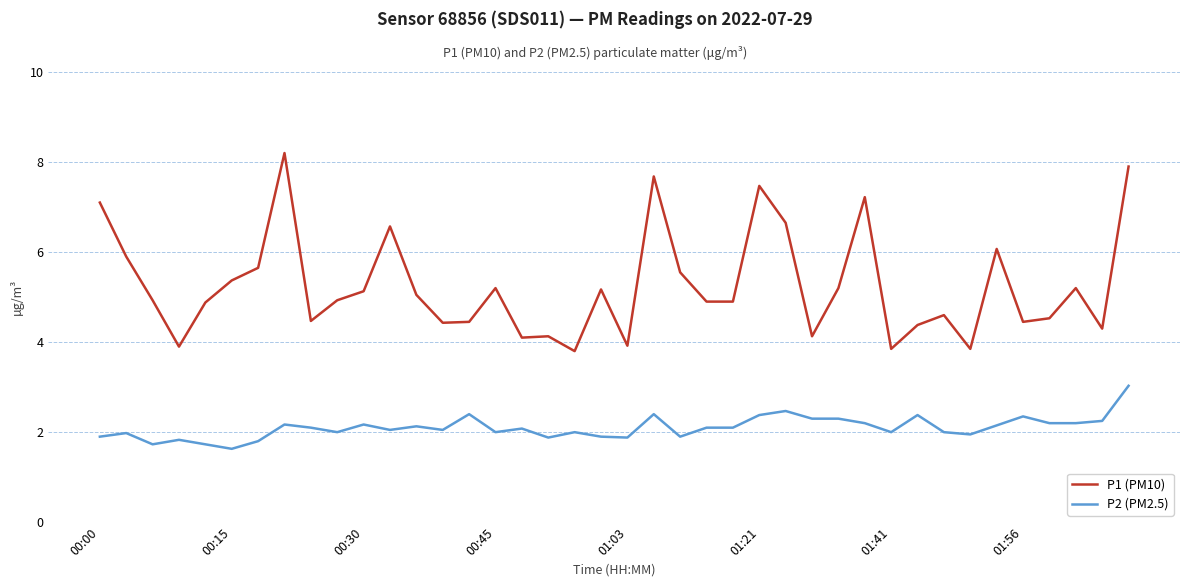

Rank the series by their average value, from highest to lowest.

P1 (PM10), P2 (PM2.5)